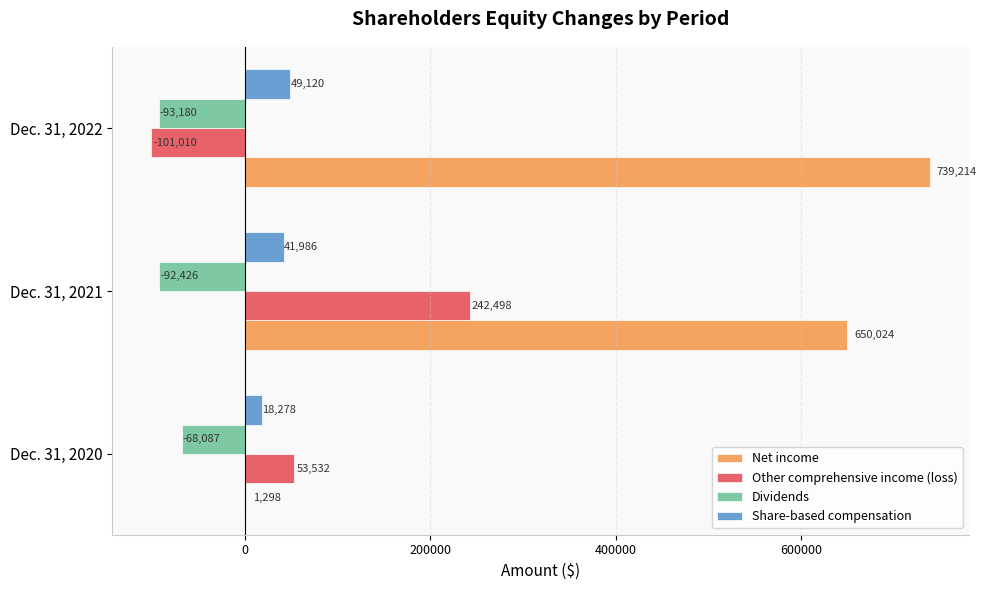

Read the Dividends value at Dec. 31, 2022, to the nearest 10.

-93180